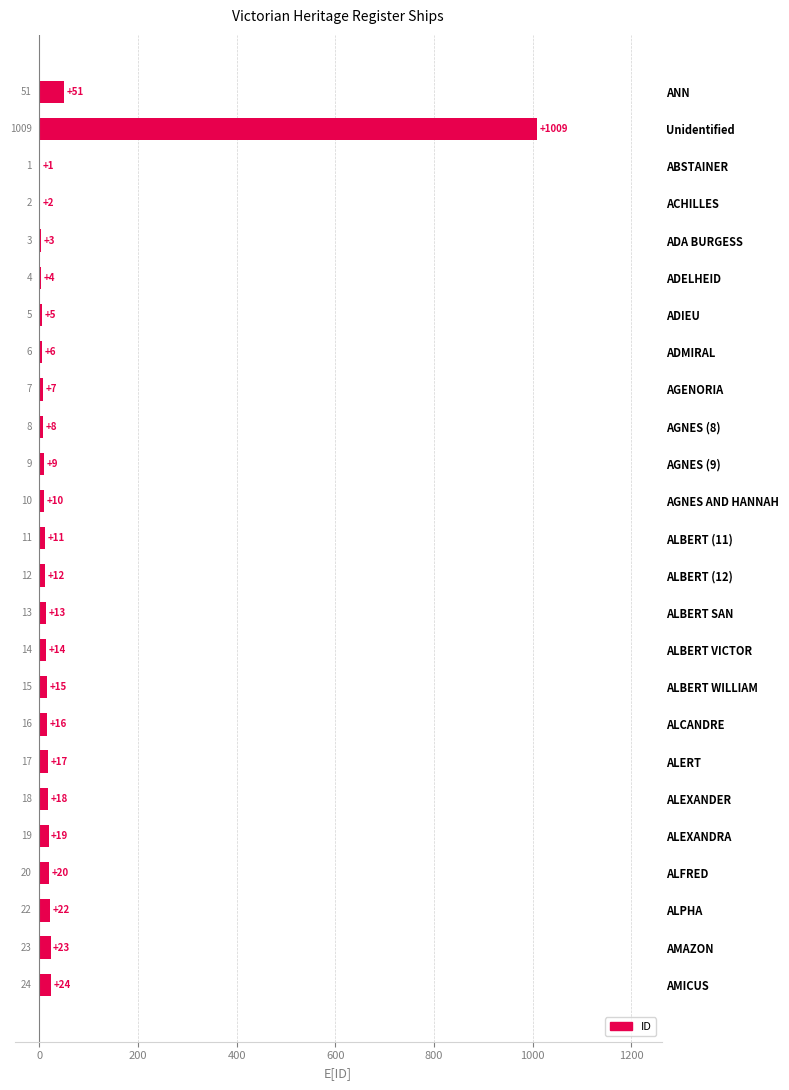

What is the greatest value displayed?

1009